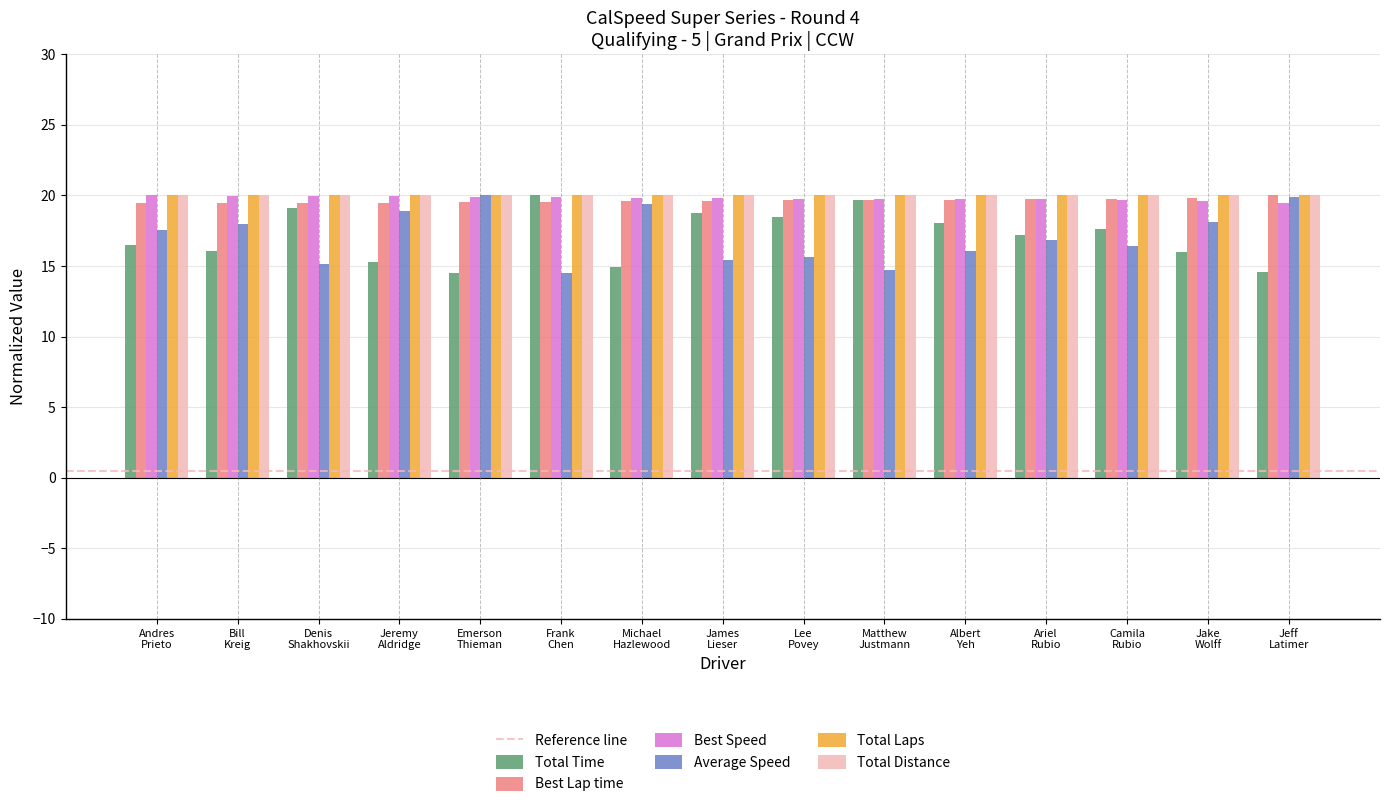

What is the label of the 7th bar from the left?

Michael
Hazlewood